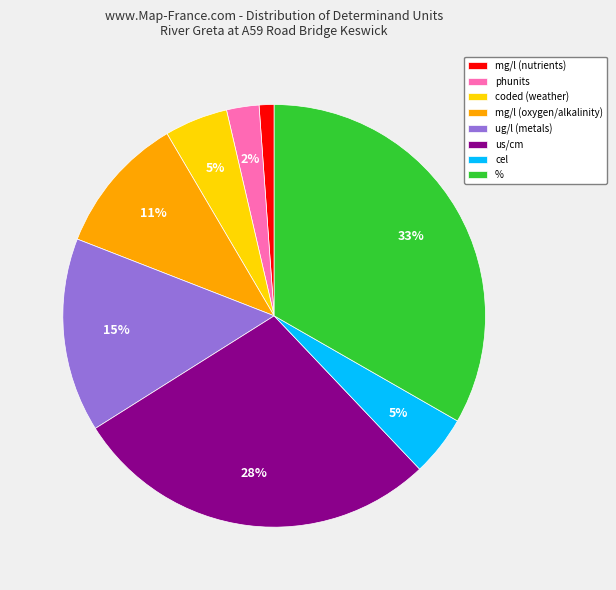

True or false: mg/l (oxygen/alkalinity) accounts for 19% of the total.

False